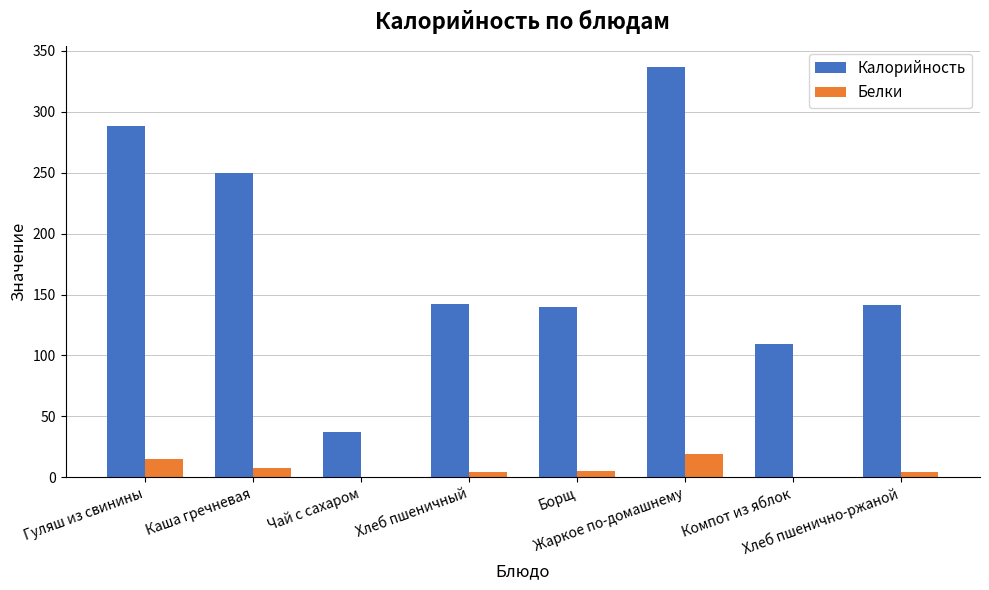

What is the total value across all series at Гуляш из свинины?

303